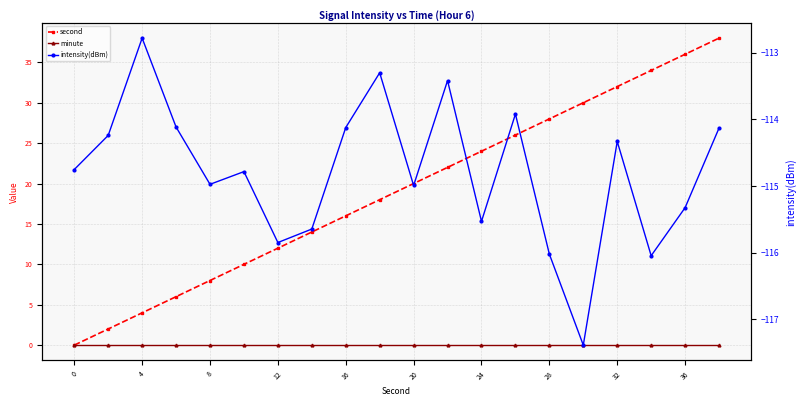

Count the number of data series in this chart.

3